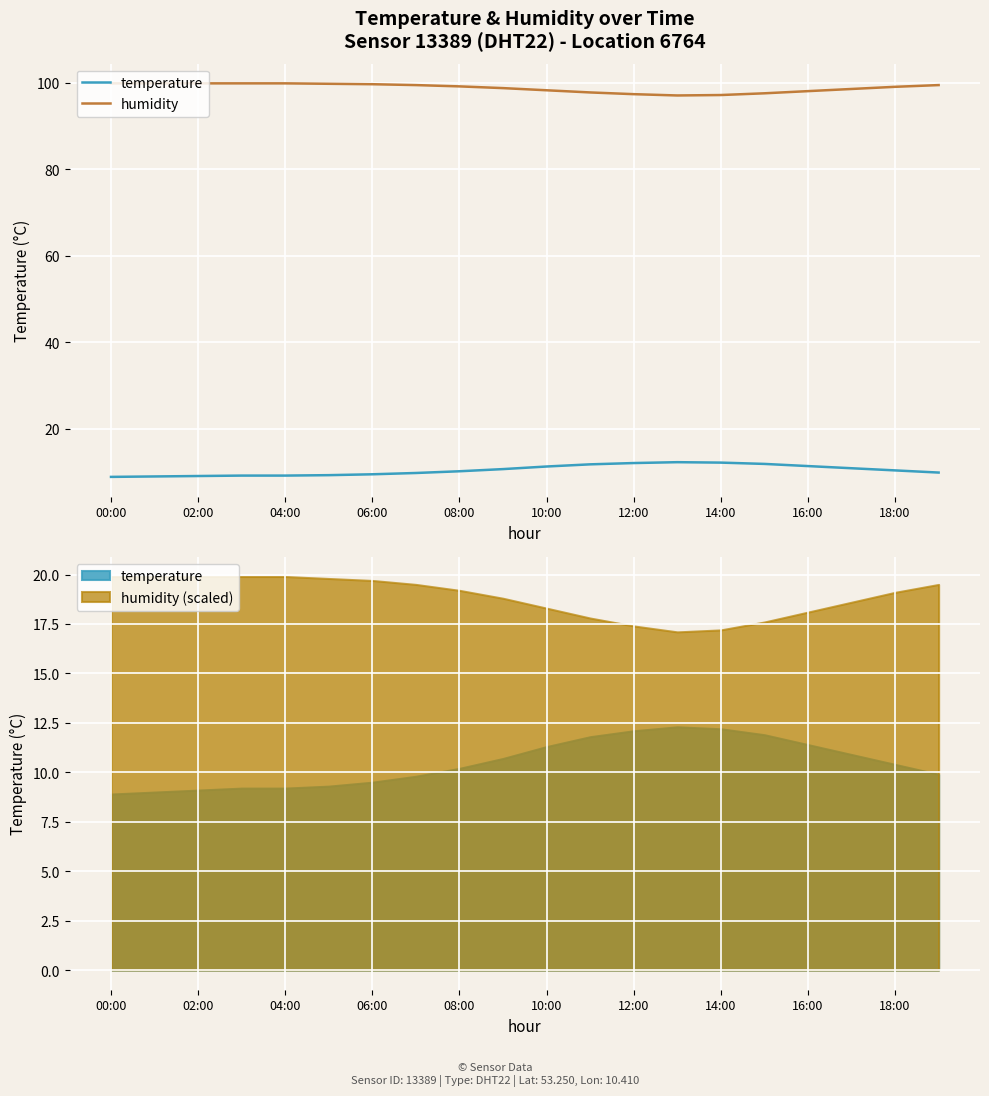

List the series in order of their overall mean, highest first.

humidity, temperature